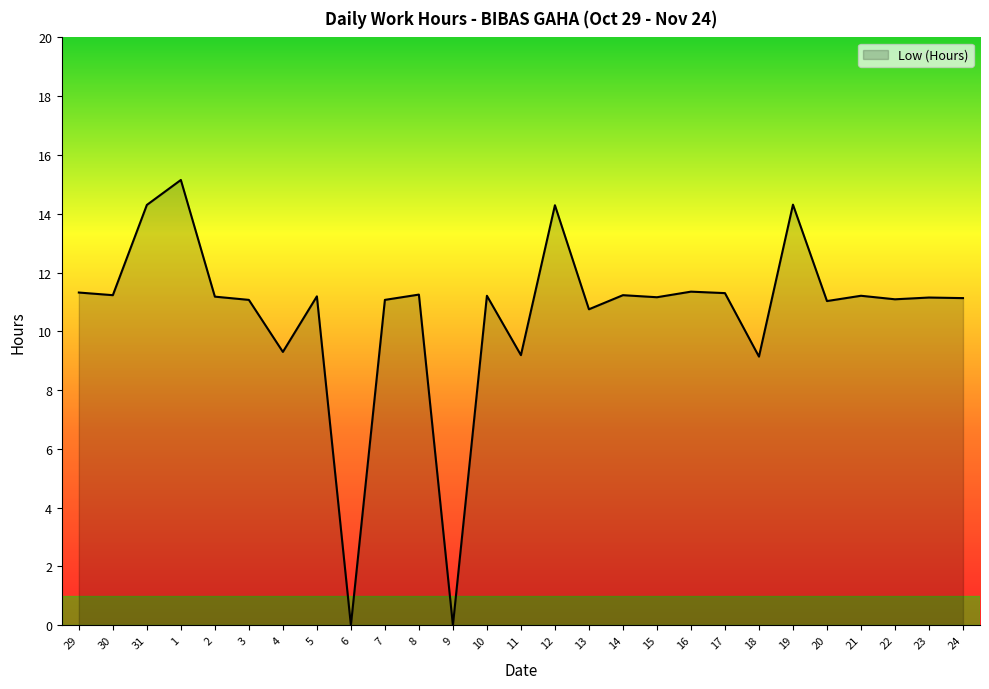

What is the approximate value at 17?

11.3